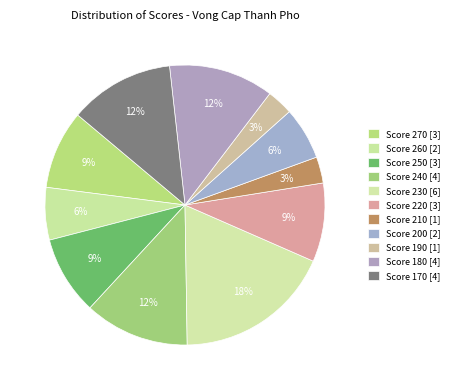

How many segments does this pie chart have?

11